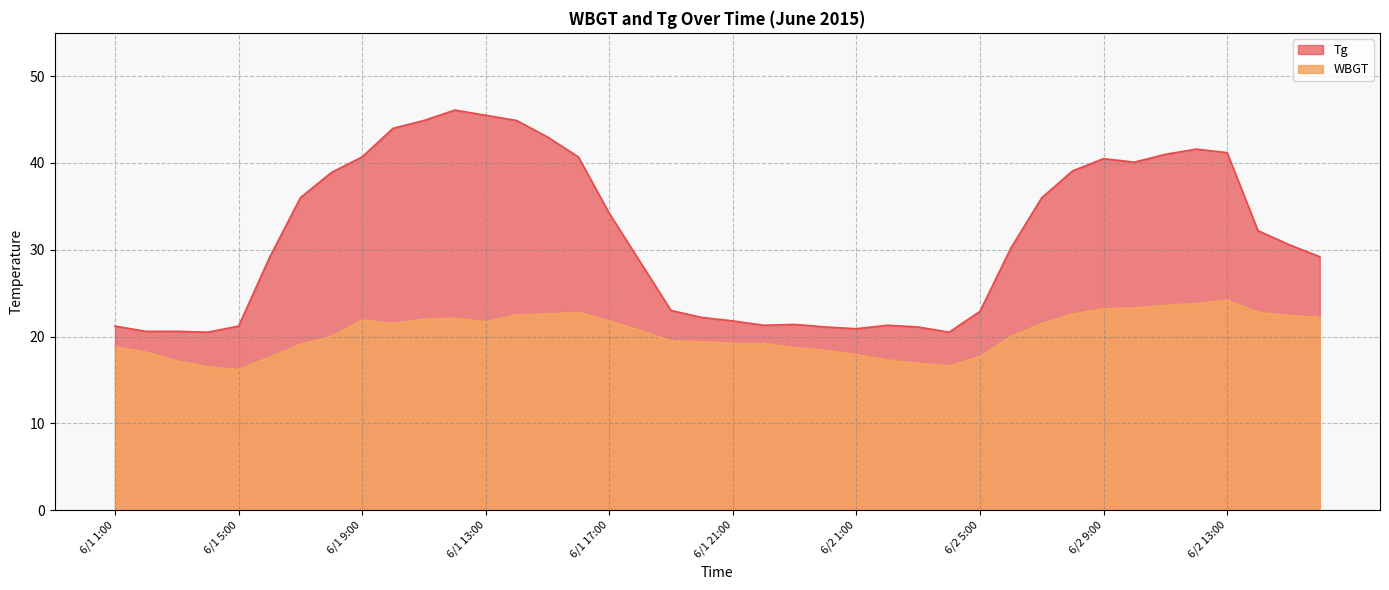

Reading right to left, what are all the values shown in this chart?

Tg: 29.2	30.6	32.2	41.2	41.6	41.0	40.1	40.5	39.1	36.0	30.2	22.9	20.5	21.1	21.3	20.9	21.1	21.4	21.3	21.8	22.2	23.0	28.6	34.2	40.7	43.0	44.9	45.5	46.1	44.9	44.0	40.7	38.9	36.0	29.1	21.2	20.5	20.6	20.6	21.2
WBGT: 22.2	22.4	22.8	24.2	23.8	23.6	23.3	23.2	22.6	21.5	20.0	17.7	16.6	16.9	17.3	17.9	18.4	18.7	19.2	19.2	19.4	19.5	20.7	21.8	22.8	22.6	22.5	21.7	22.1	22.0	21.5	21.9	20.0	19.1	17.6	16.2	16.5	17.2	18.2	18.8